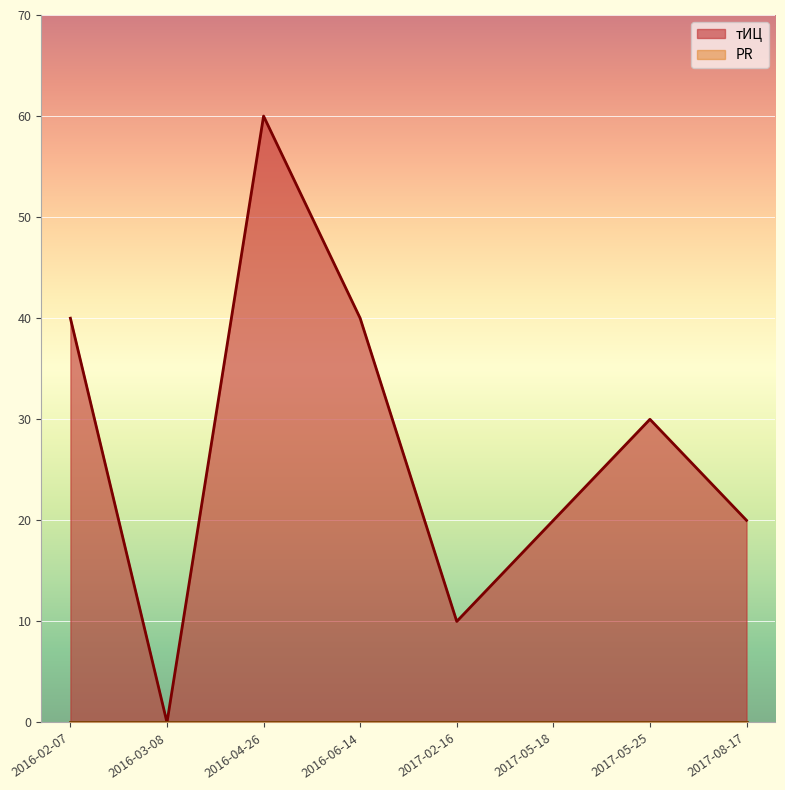

At which category does the chart reach its peak across all series?

2016-04-26